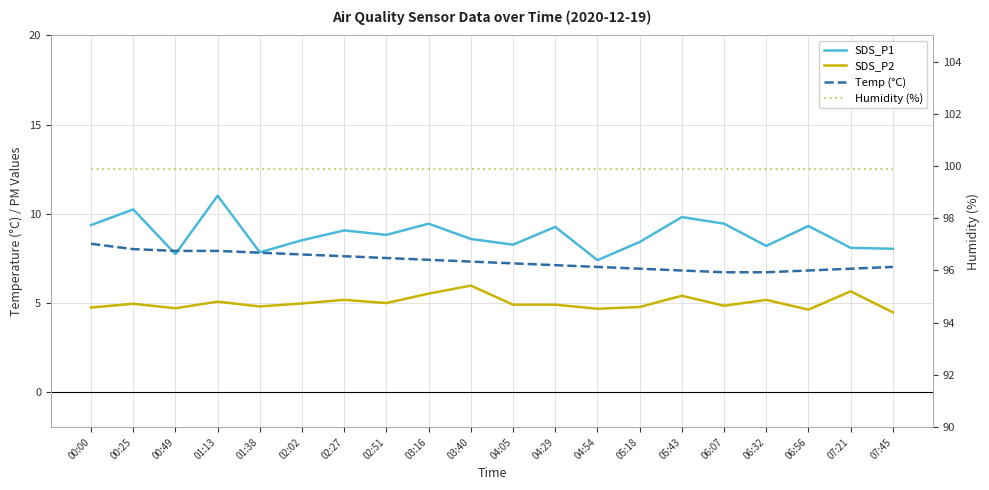

How many data points does each series have?

20